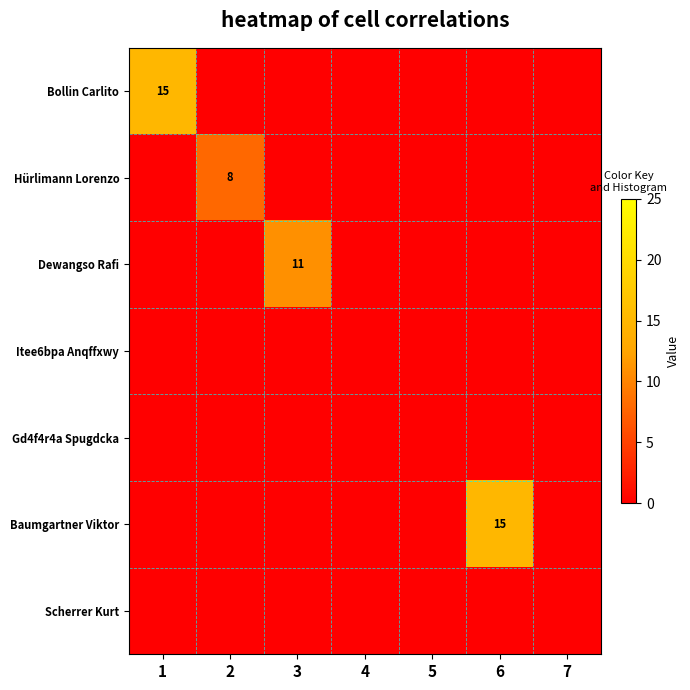

What is the spread (max minus min) of values at 2?

8